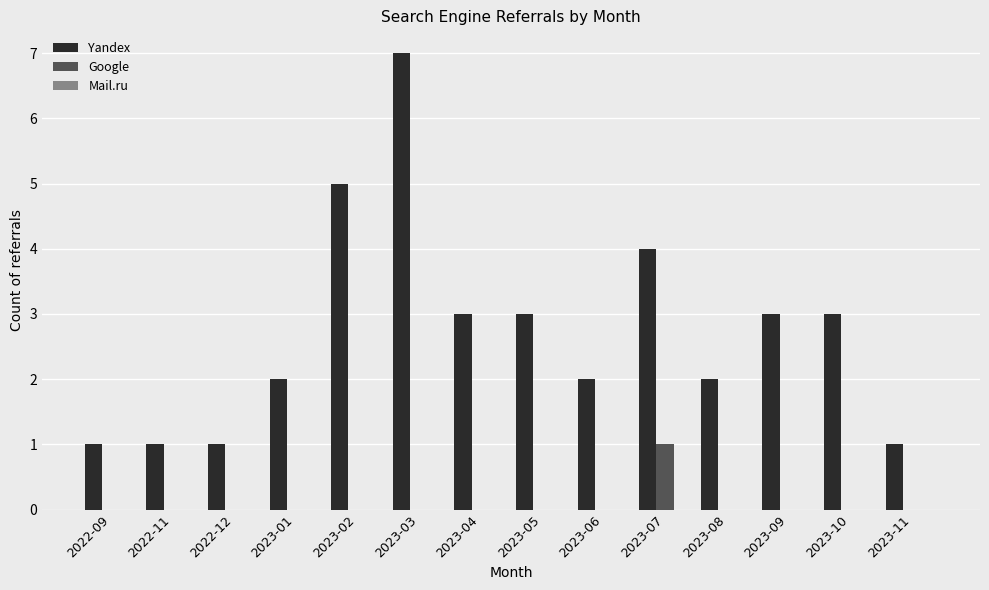

The value of Yandex at 2022-11 is 1. True or false?

True